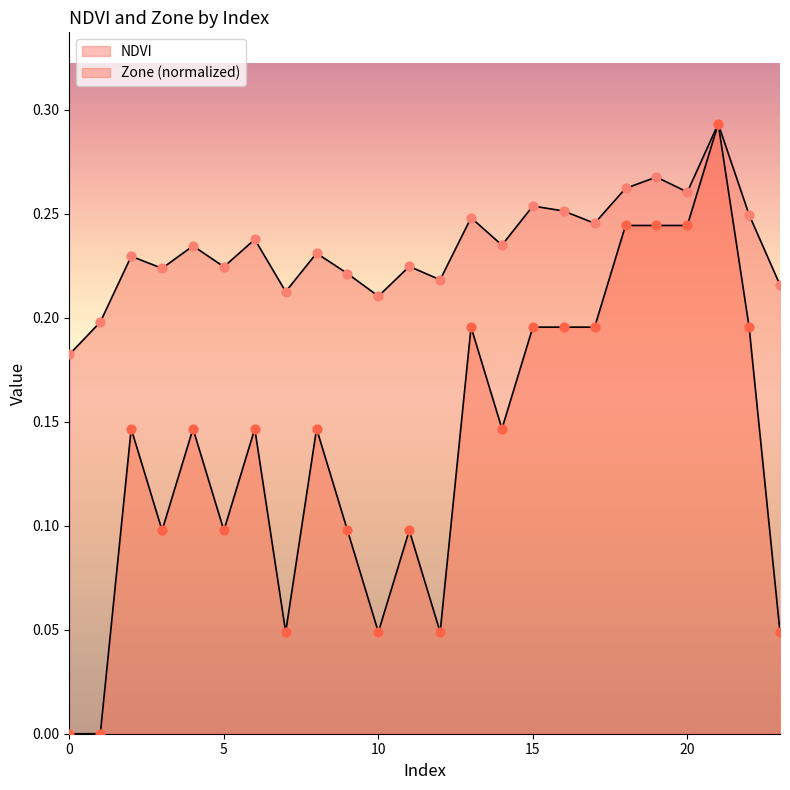

At how many categories does at least one series exceed 0?

24